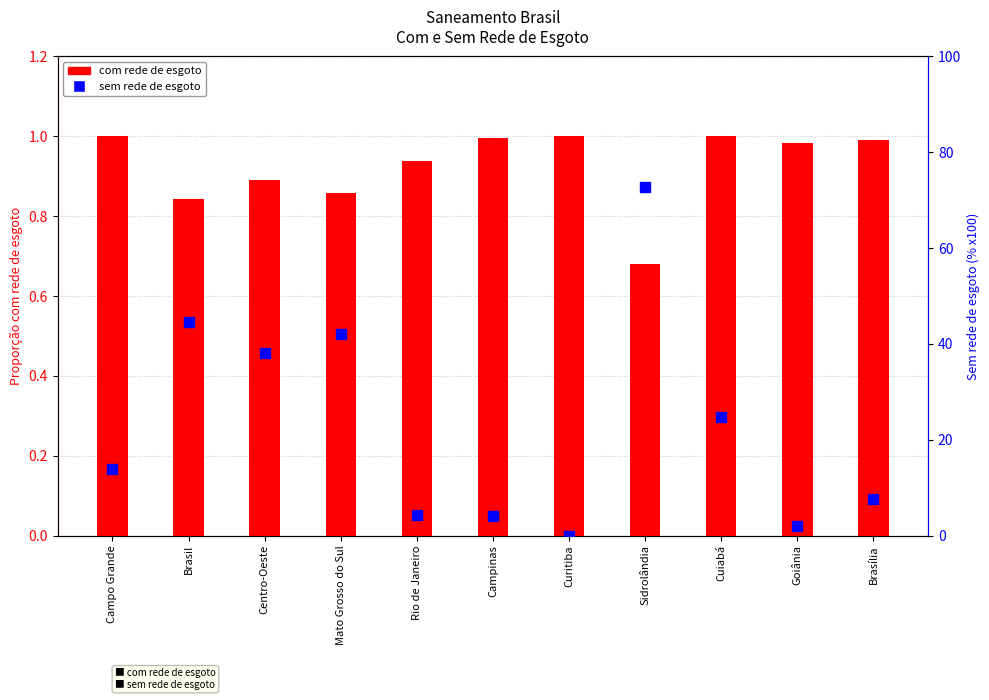

Which series has the largest Y range (max minus min)?

Sem rede de esgoto (% x100)